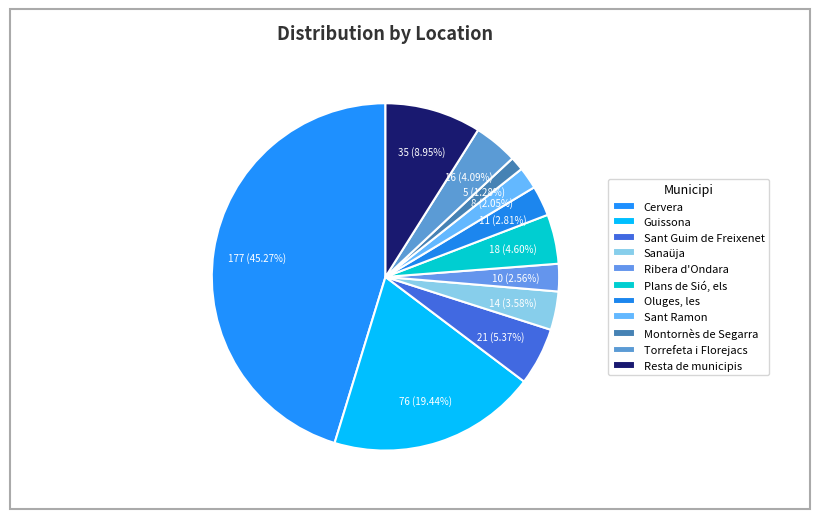

What is the total percentage of Cervera and Guissona?

64.7%